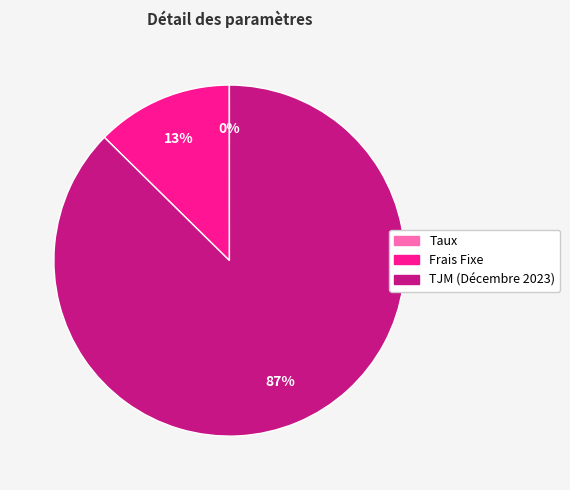

Does TJM (Décembre 2023) represent more than half of the total?

Yes